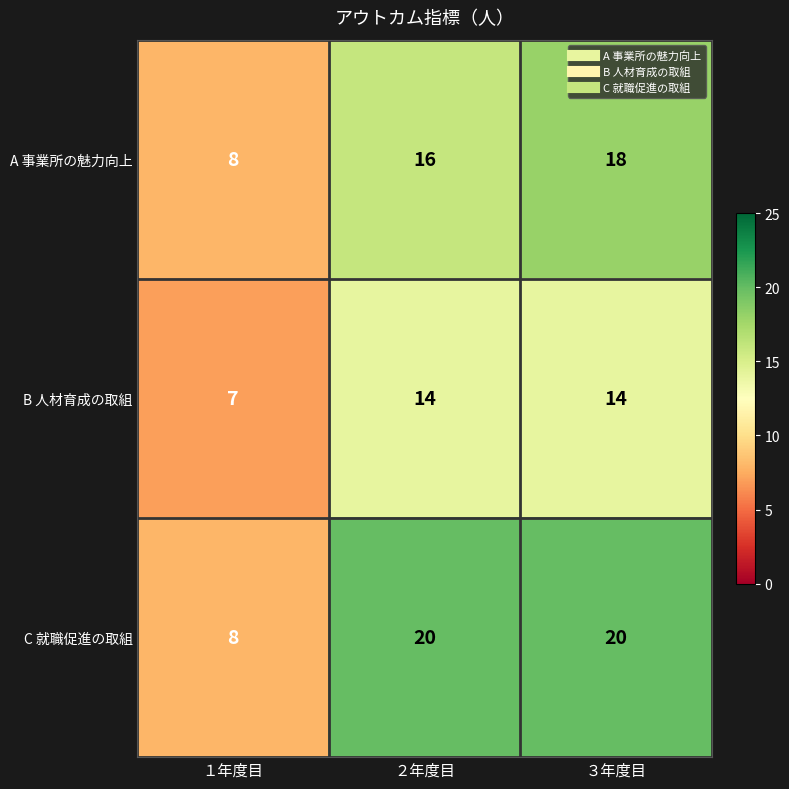

Reading left to right, list all the values displayed in this chart.

A 事業所の魅力向上: １年度目=8	２年度目=16	３年度目=18
B 人材育成の取組: １年度目=7	２年度目=14	３年度目=14
C 就職促進の取組: １年度目=8	２年度目=20	３年度目=20